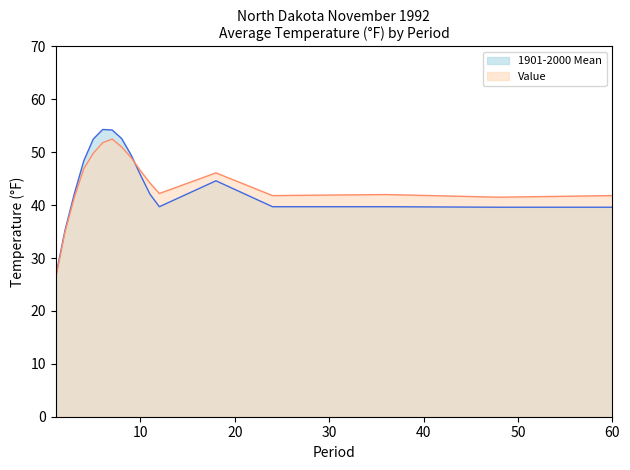

In 1901-2000 Mean, how many points are lower than both neighbors (excluding endpoints)?

1